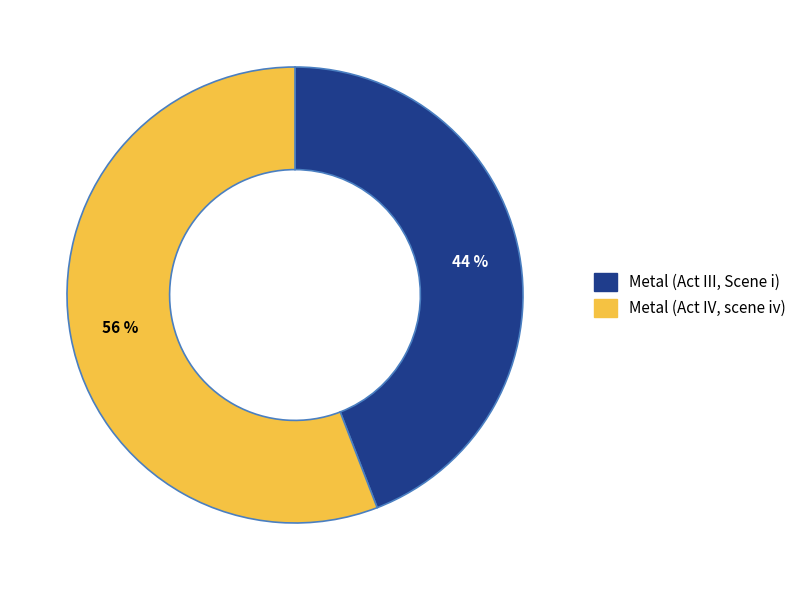

Which category has the smallest portion of the pie?

Metal (Act III, Scene i)